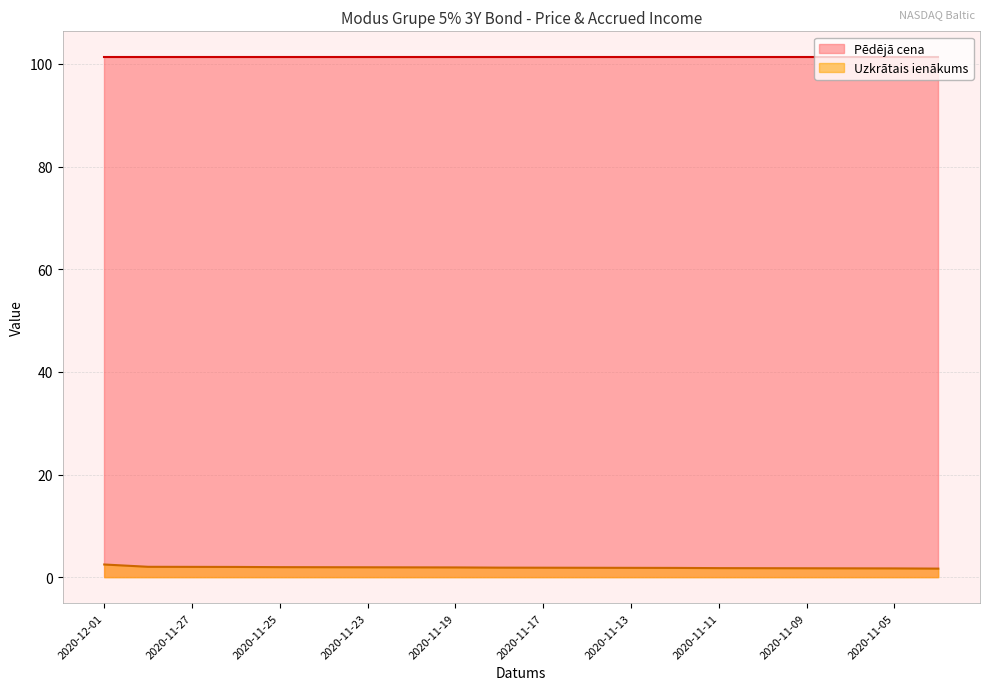

Rank the categories by value from lowest to highest.

2020-11-04, 2020-11-05, 2020-11-06, 2020-11-09, 2020-11-10, 2020-11-11, 2020-11-12, 2020-11-13, 2020-11-16, 2020-11-17, 2020-11-18, 2020-11-19, 2020-11-20, 2020-11-23, 2020-11-24, 2020-11-25, 2020-11-26, 2020-11-27, 2020-11-30, 2020-12-01